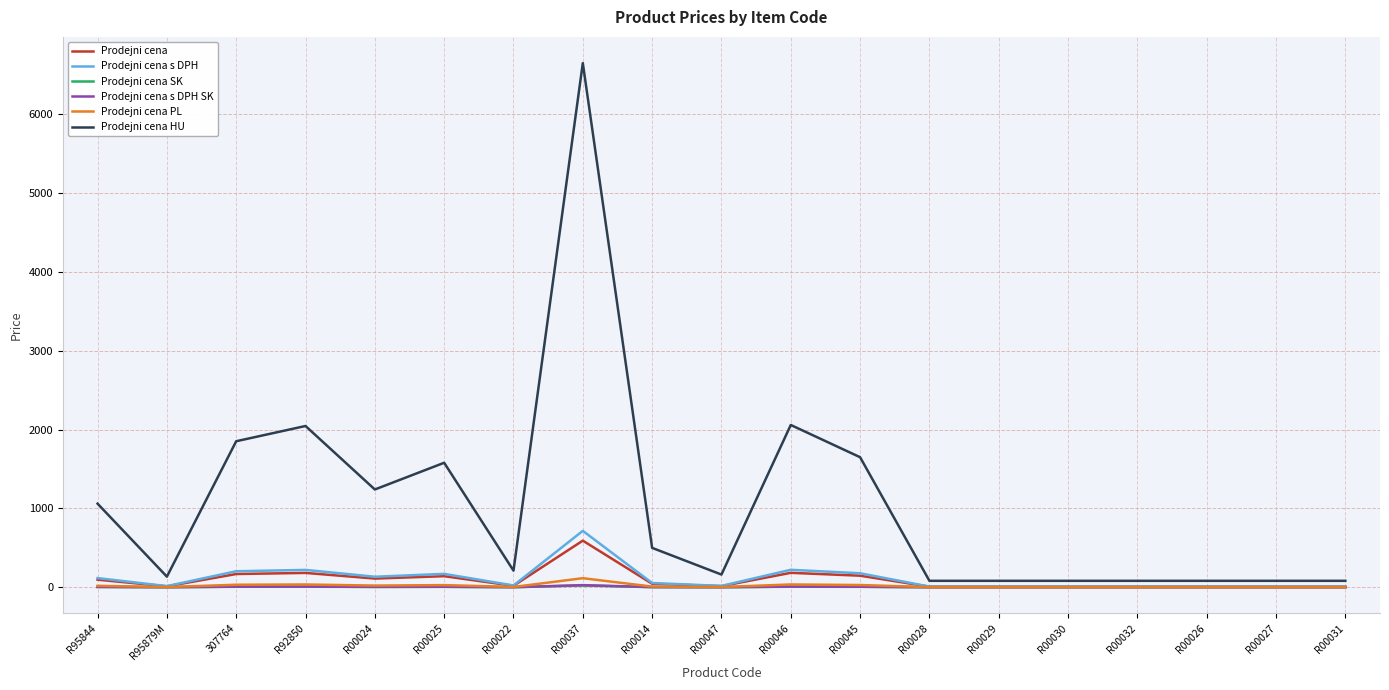

What are all the series names shown in the legend?

Prodejni cena, Prodejni cena s DPH, Prodejni cena SK, Prodejni cena s DPH SK, Prodejni cena PL, Prodejni cena HU